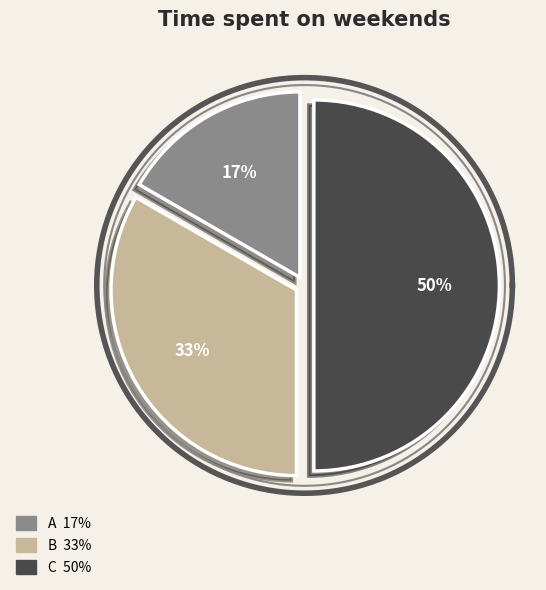

True or false: A accounts for 4% of the total.

False